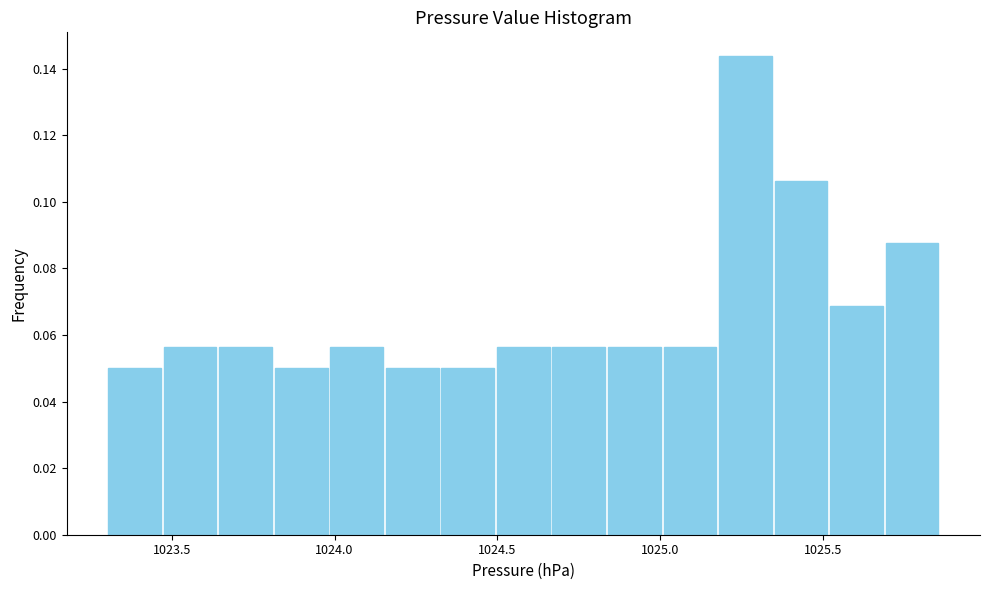

Around what value on the x-axis is the tallest bar? Give the approximate position of its centre, as read against the axis.

1025.25